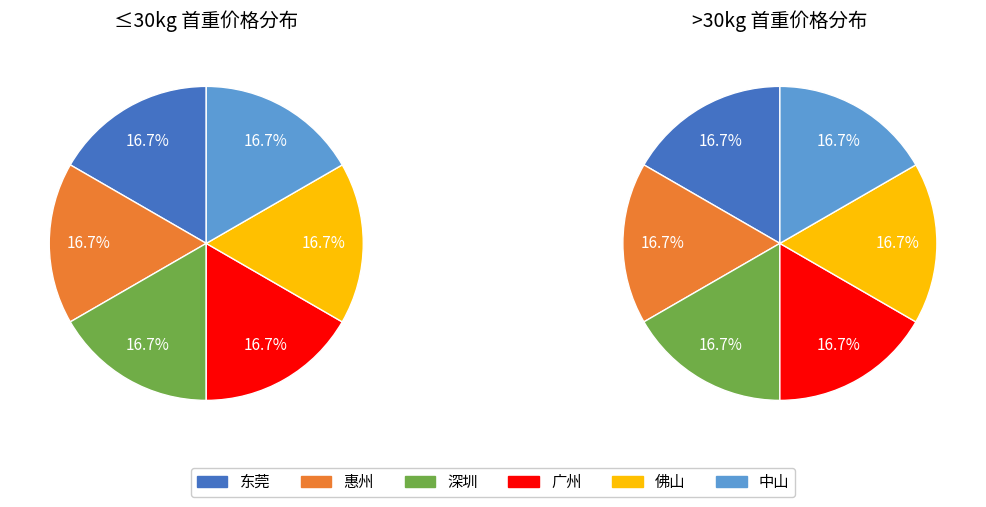

To the nearest percent, what percentage of the pie is 佛山?

17%